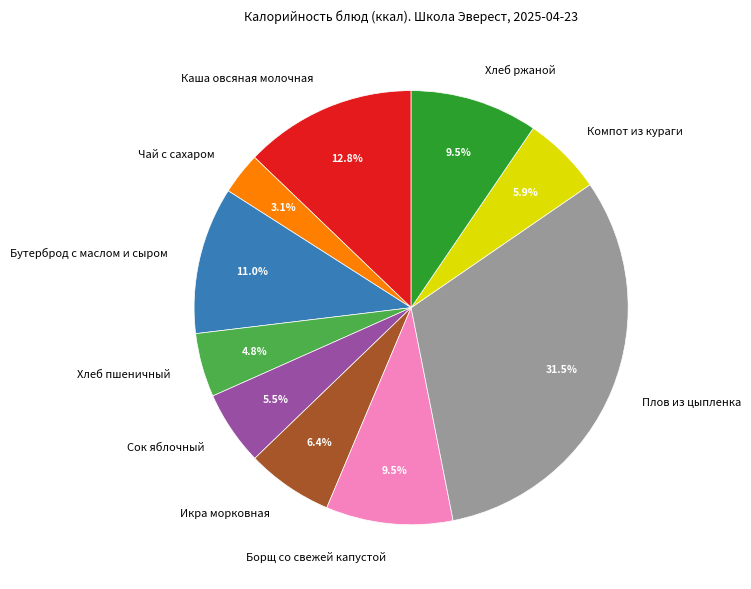

Between Чай с сахаром and Каша овсяная молочная, which is larger?

Каша овсяная молочная